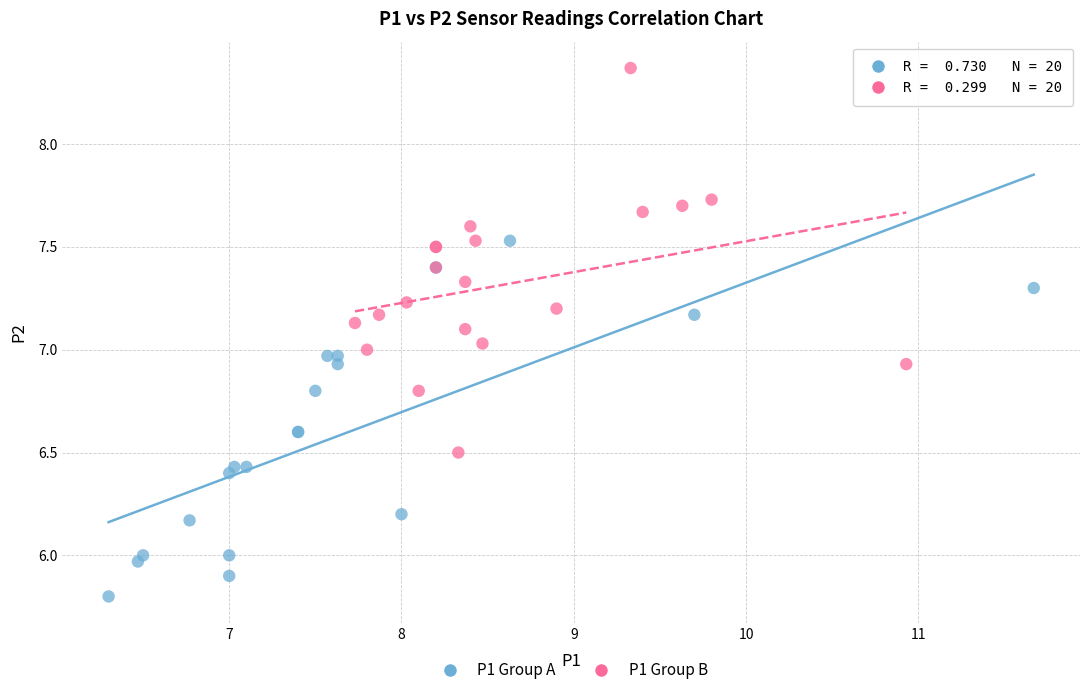

Which series reaches the minimum Y coordinate?

P1 Group A